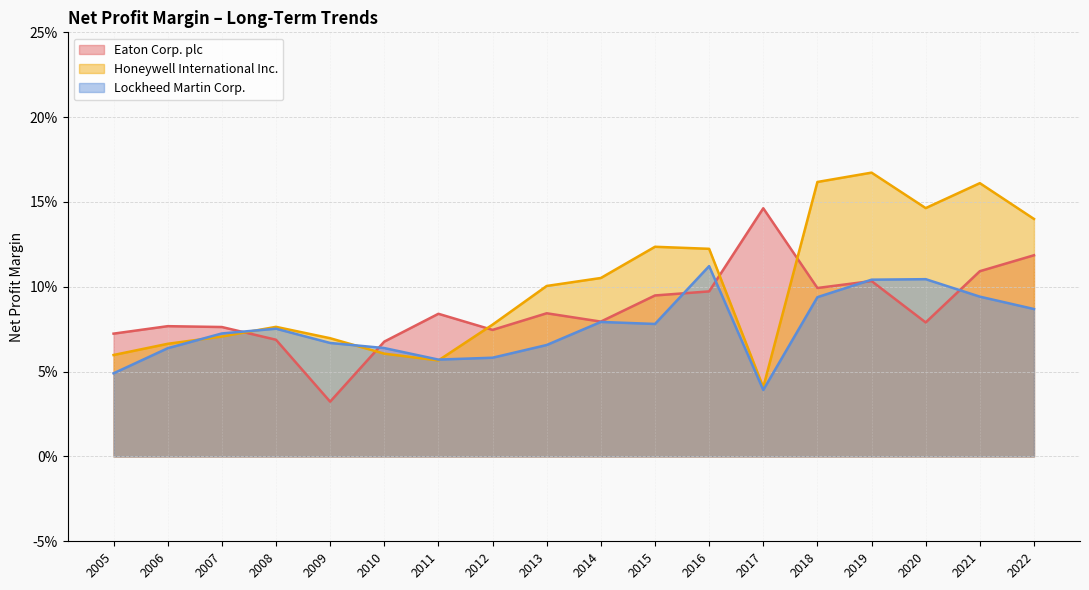

In Honeywell International Inc., how many points are higher than both neighbors (excluding endpoints)?

4